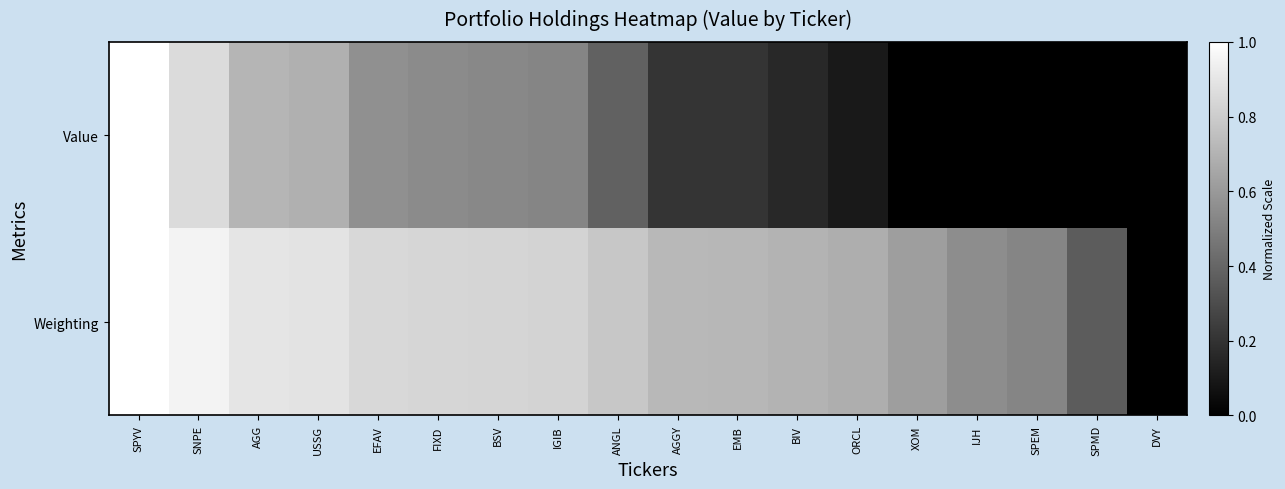

Rank the series by their maximum value, from lowest to highest.

Value, Weighting